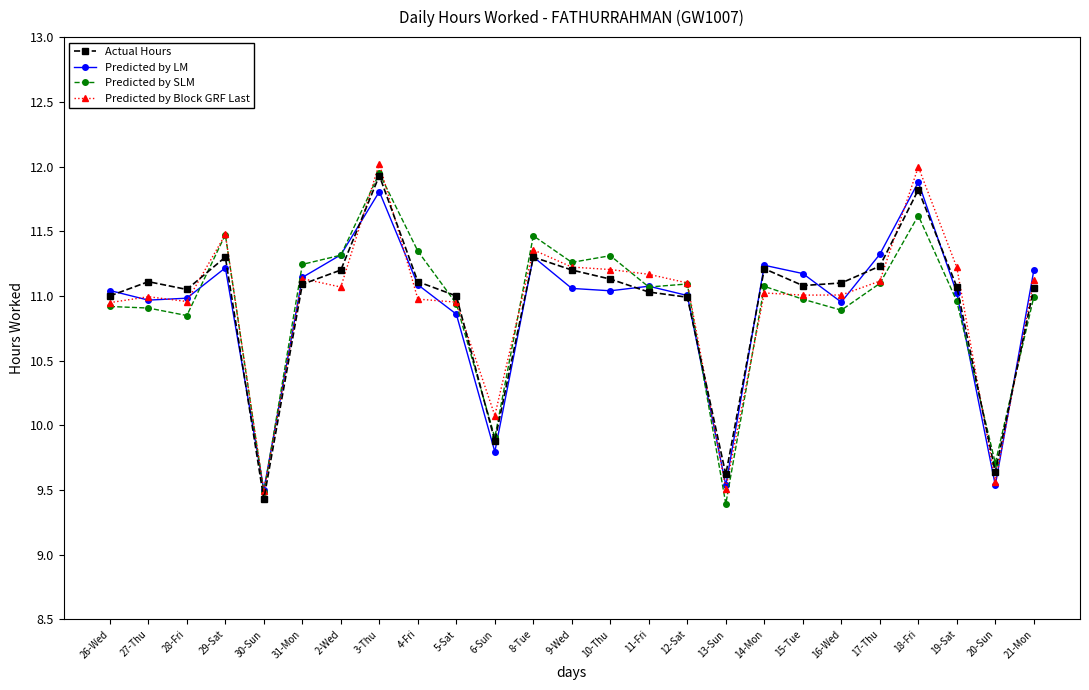

What position from the left is 26-Wed?

1